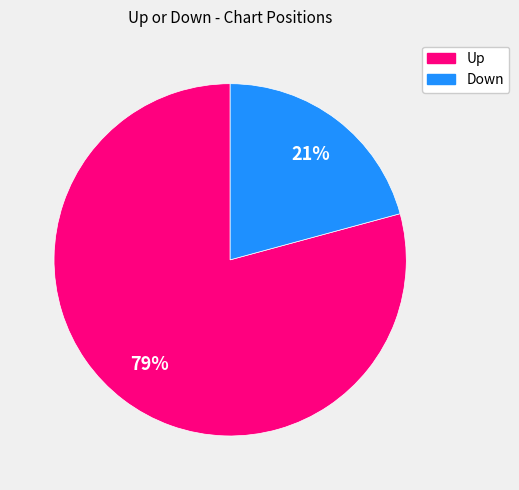

To the nearest percent, what is the difference between the Down and Up slice percentages?

58%